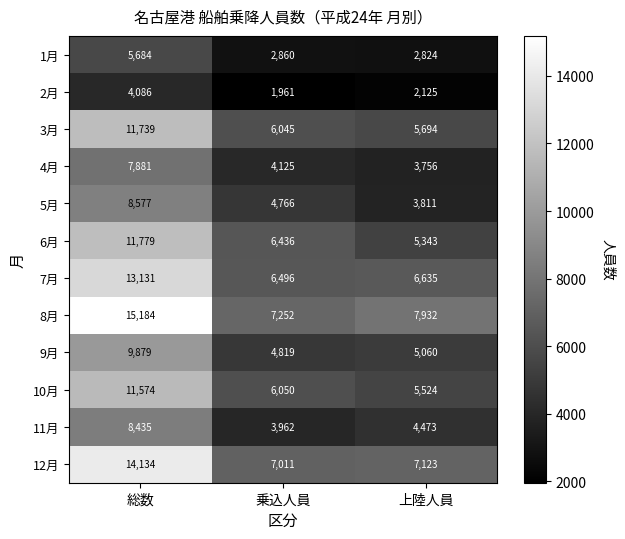

Which series has the largest total across all categories?

8月